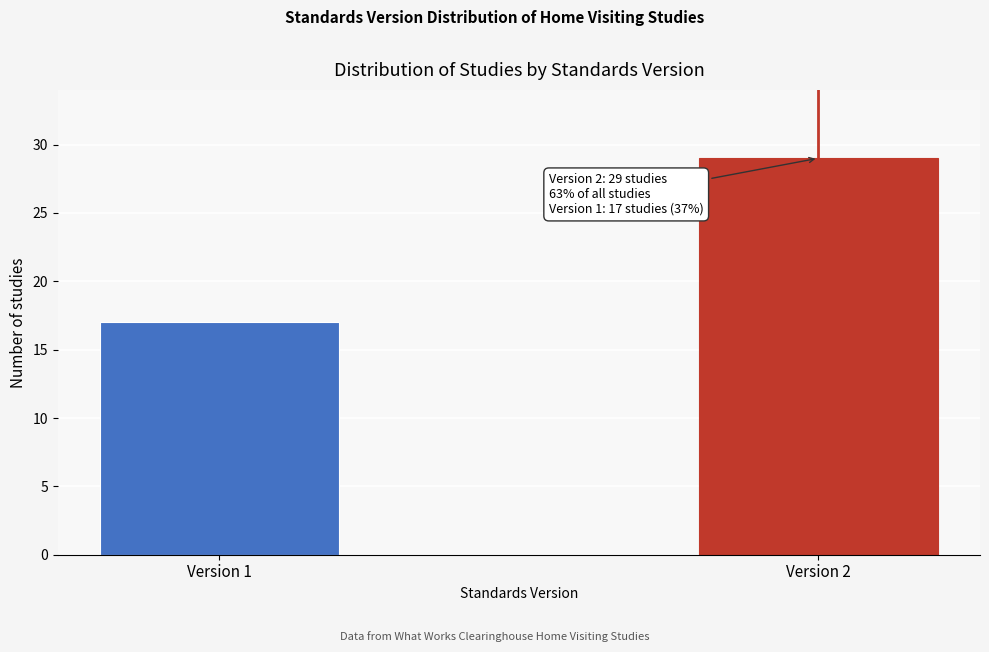

Reading right to left, what are all the values shown in this chart?

Version 2=29	Version 1=17